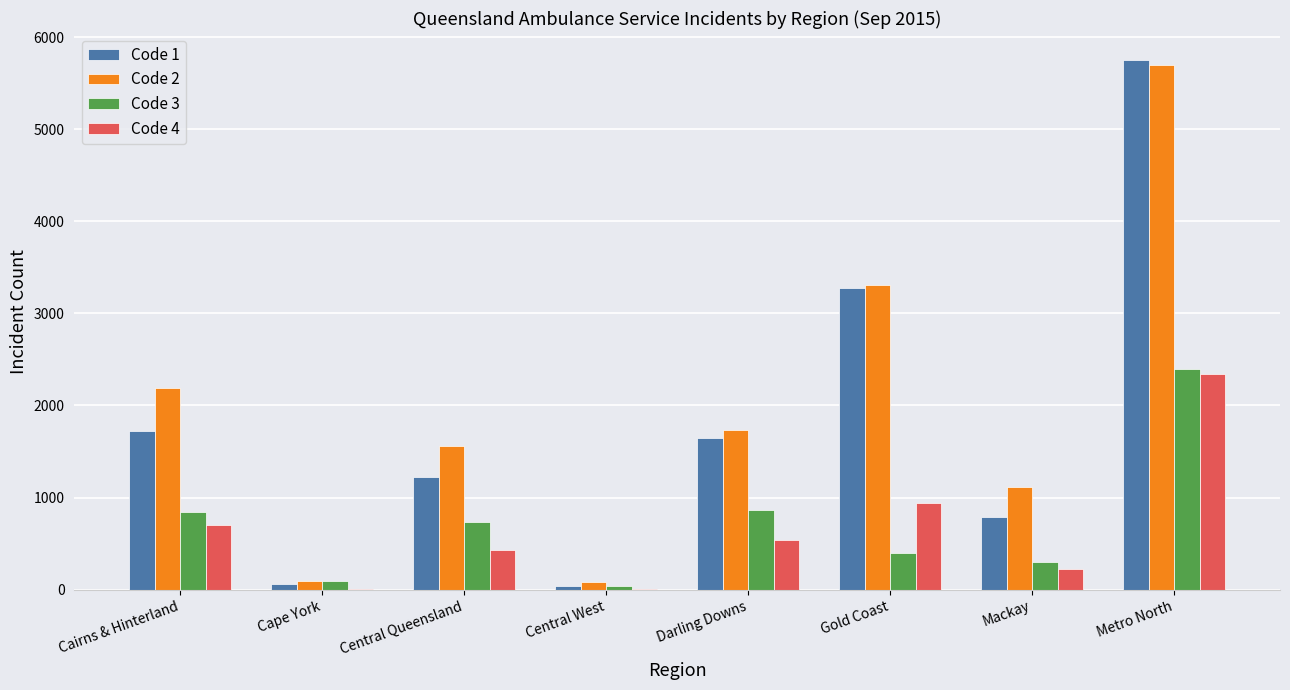

True or false: Code 4 has a value of 228 at Mackay.

True